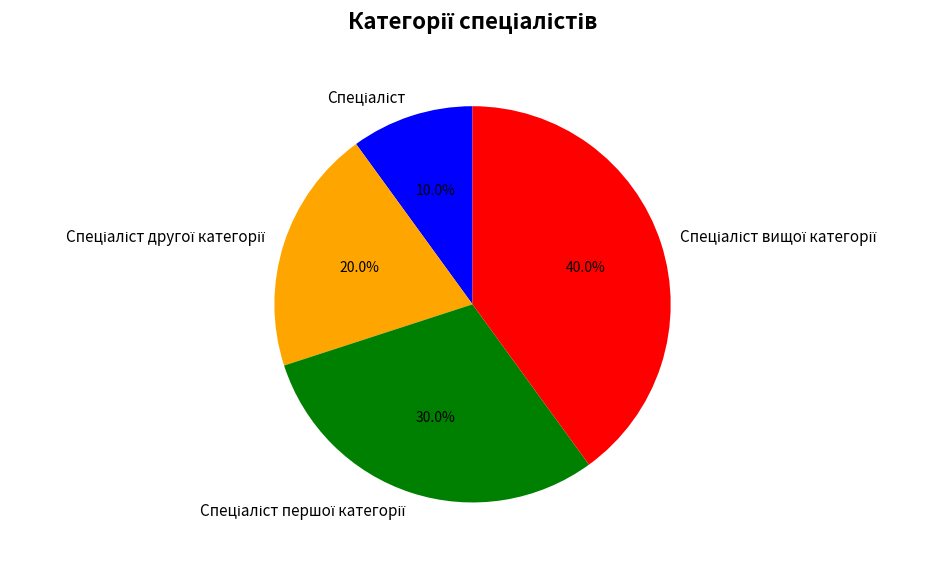

Is there a majority slice in this chart?

No